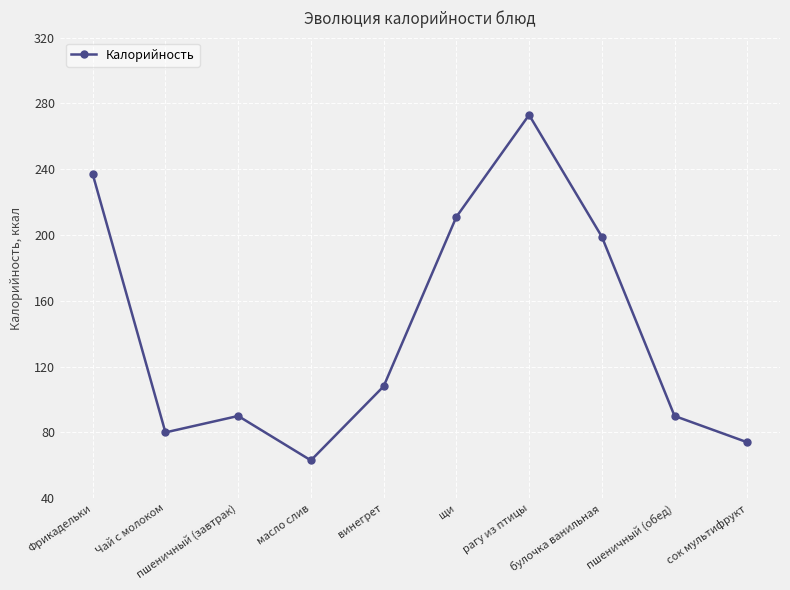

What is the change in value from пшеничный (завтрак) to рагу из птицы?

+183